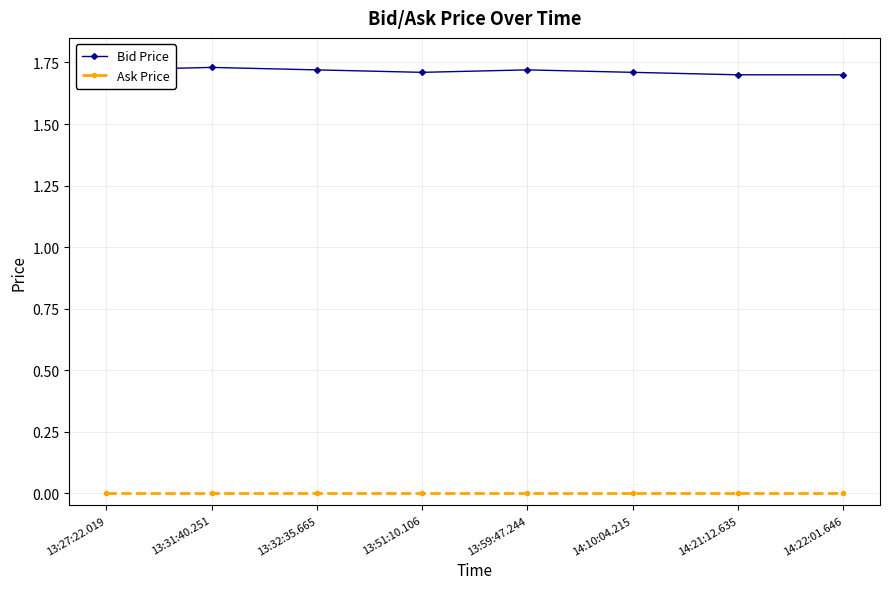

List the series in order of their overall mean, lowest first.

Ask Price, Bid Price